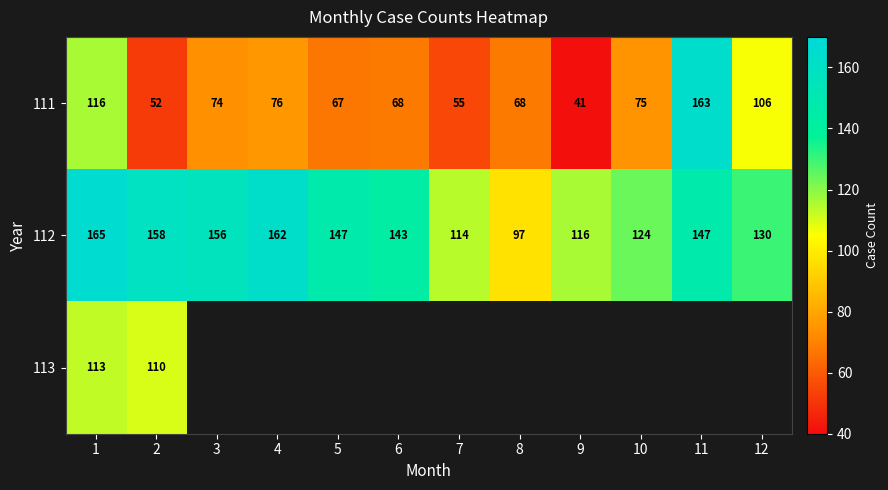

What is the average value of the 112 series?

138